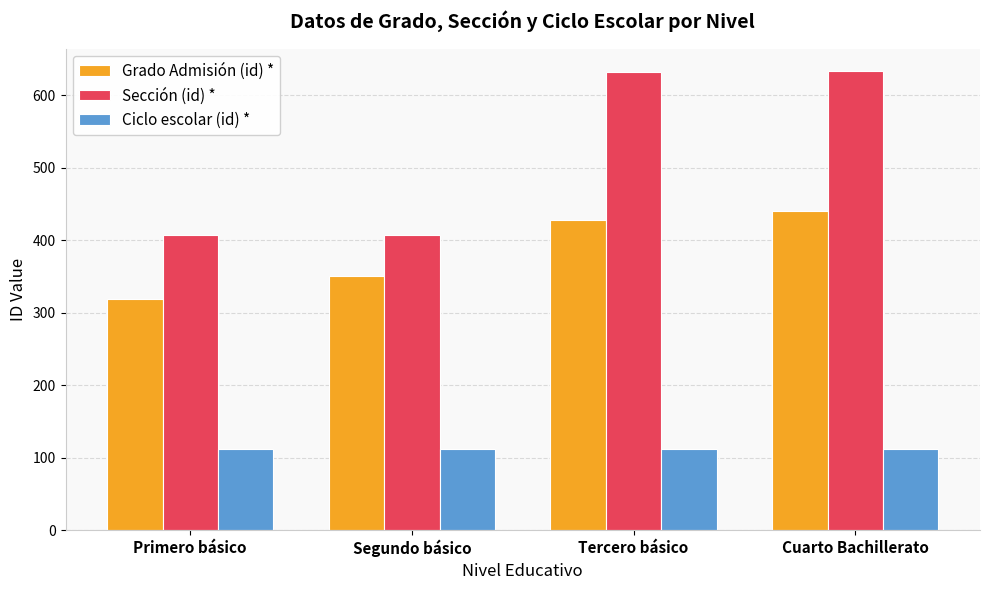

What is the difference between the highest and lowest values at Tercero básico?

520